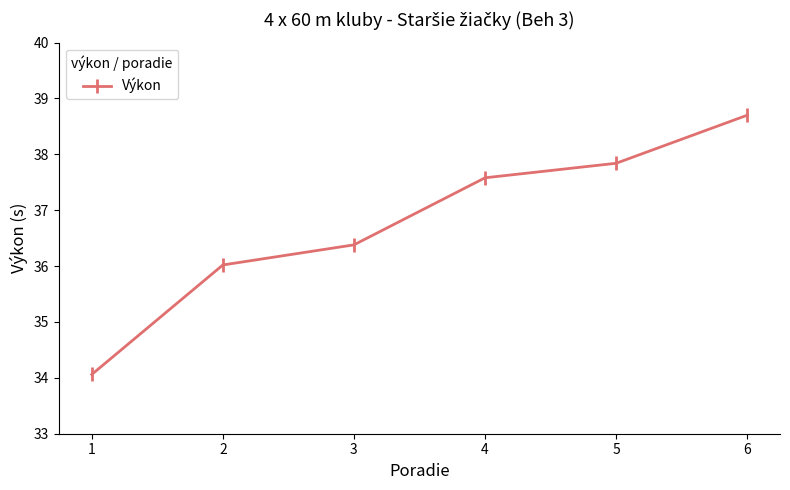

True or false: the data shows 50.9 at 1.

False